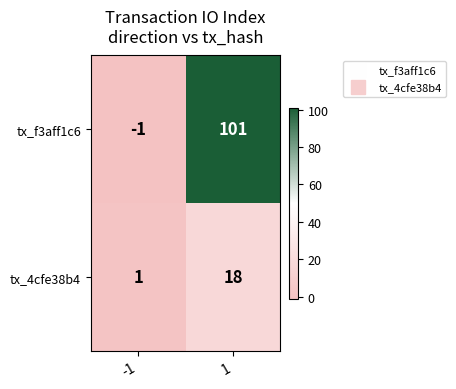

Which series has the largest total across all categories?

tx_f3aff1c6